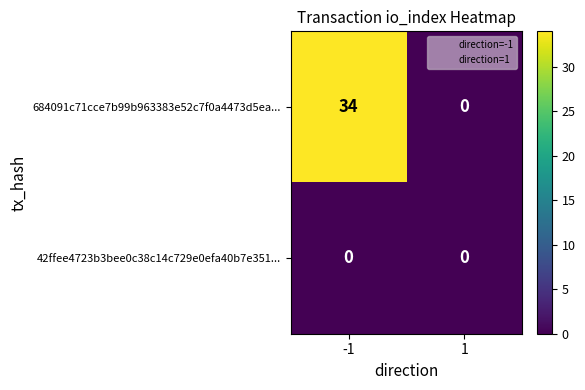

What is the average value of the 684091c71cce7b99b963383e52c7f0a4473d5ea... series?

17